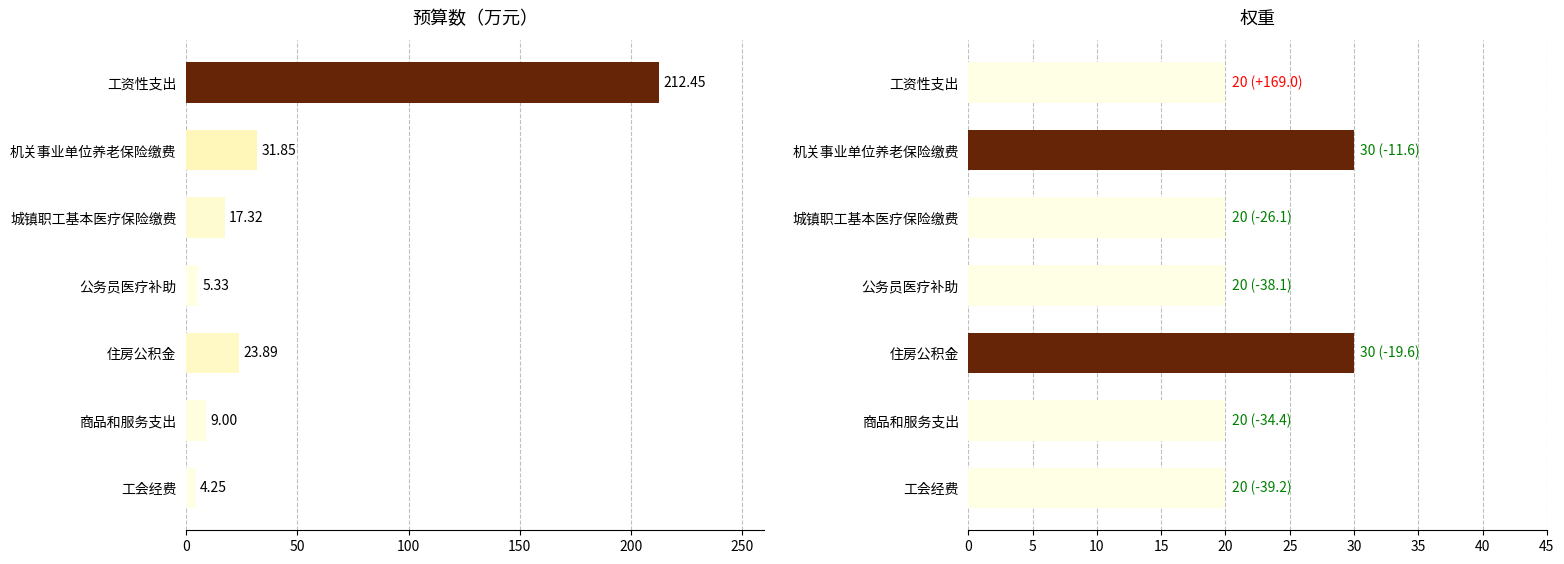

Which series has the widest spread of values?

预算数(万元)